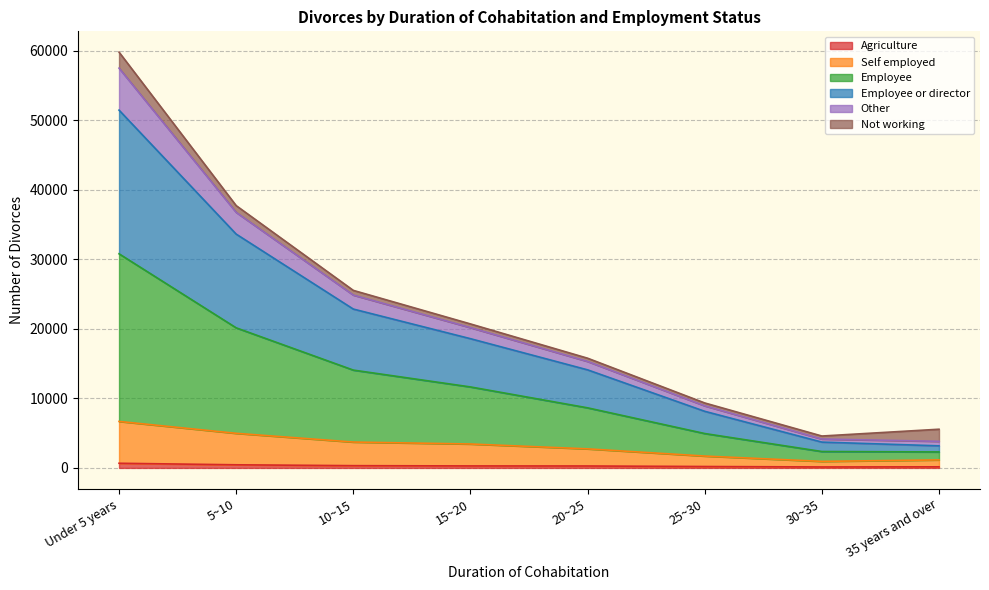

What is the label of the 4th point from the left?

15~20